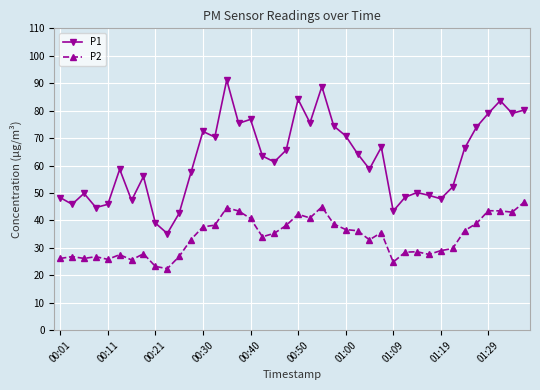

True or false: P1 and P2 intersect in this chart.

False